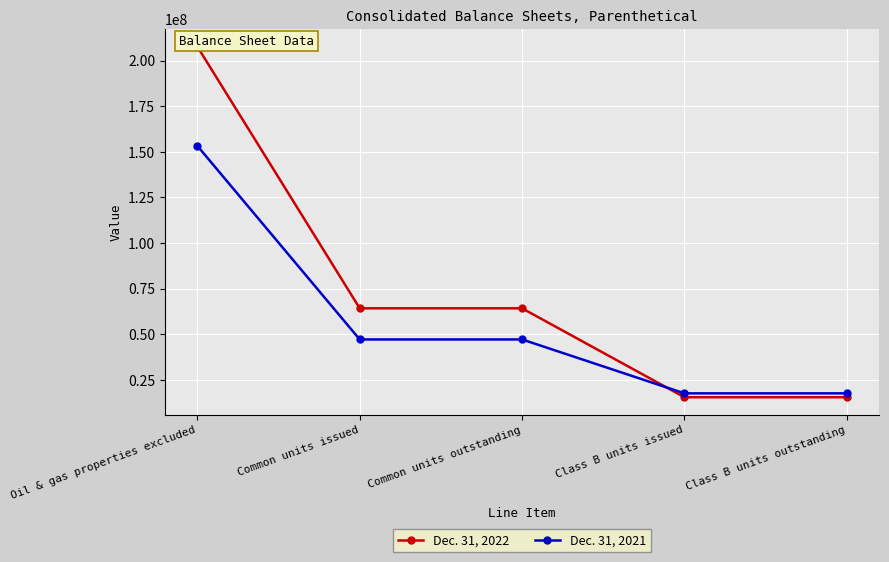

Rank the series by their maximum value, from highest to lowest.

Dec. 31, 2022, Dec. 31, 2021